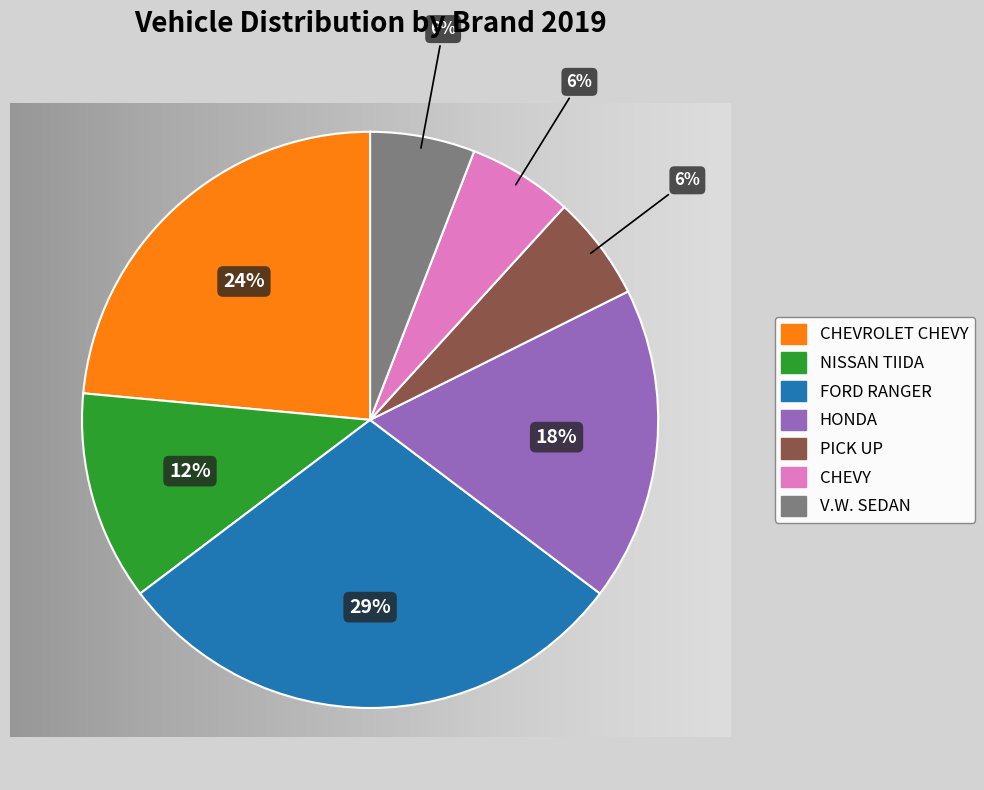

To the nearest percent, what percentage of the pie is HONDA?

18%